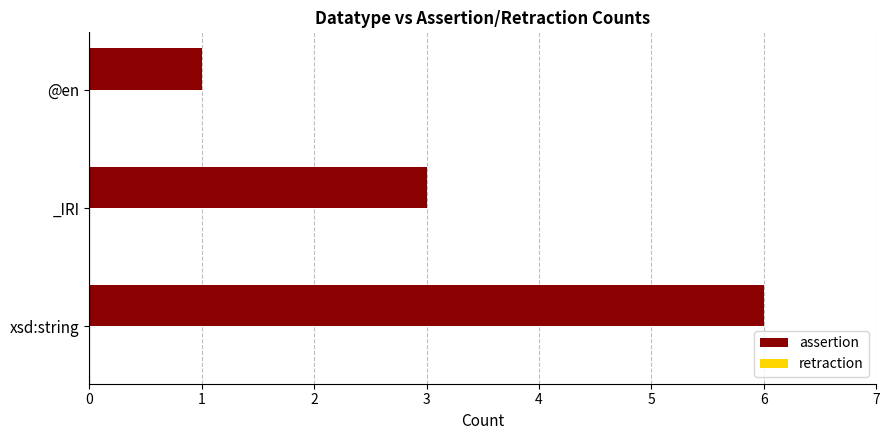

Read the value at _IRI.

3